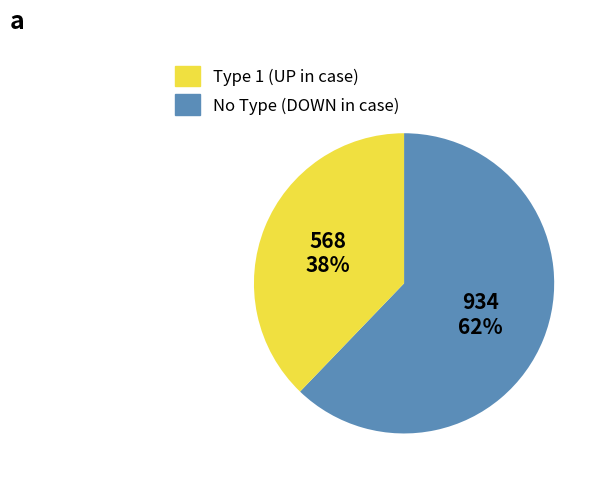

Is there any slice that represents more than half of the pie?

Yes